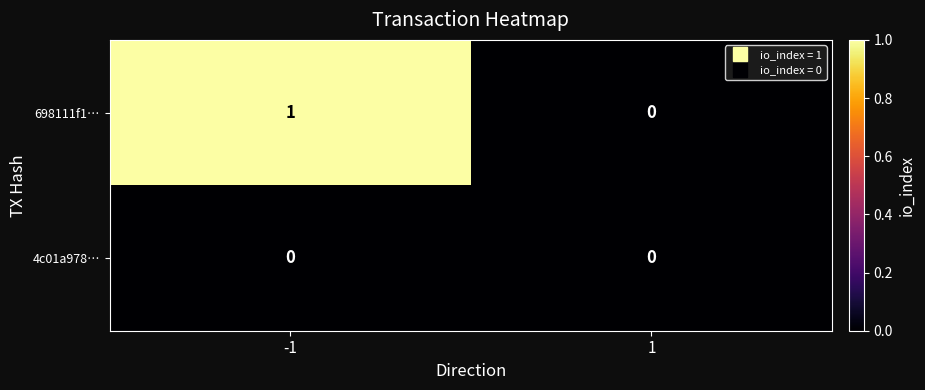

The value of 4c01a978… at -1 is 0. True or false?

True